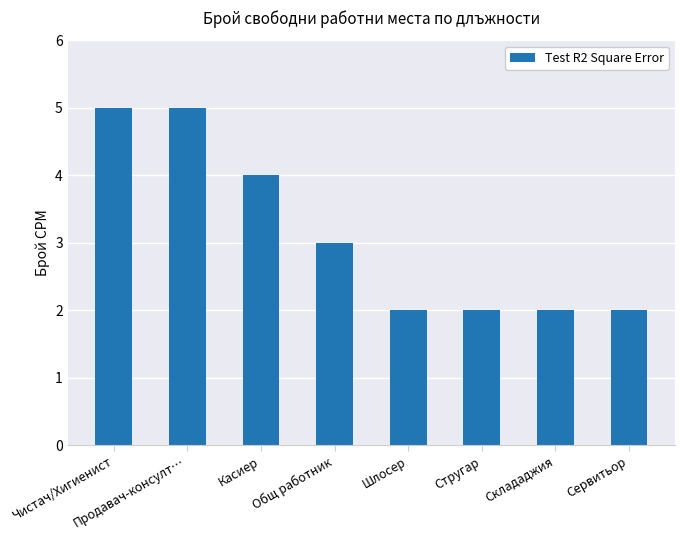

The value at Склададжия is 2. True or false?

True